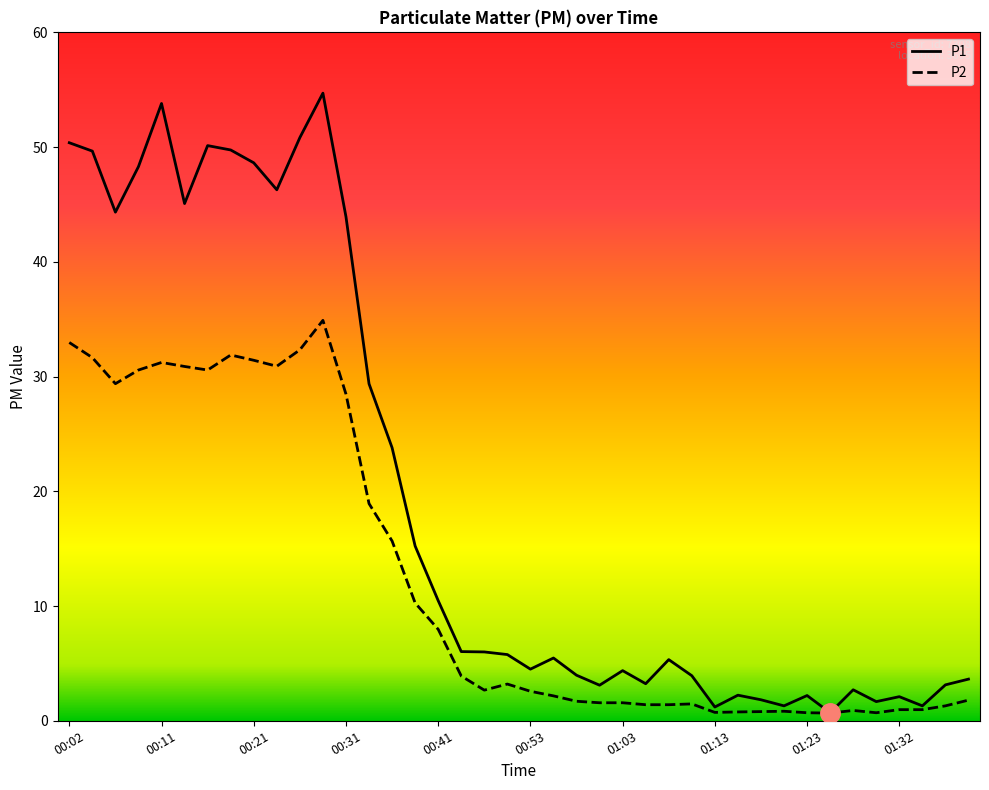

Is this an area chart (filled region under the line)?

No